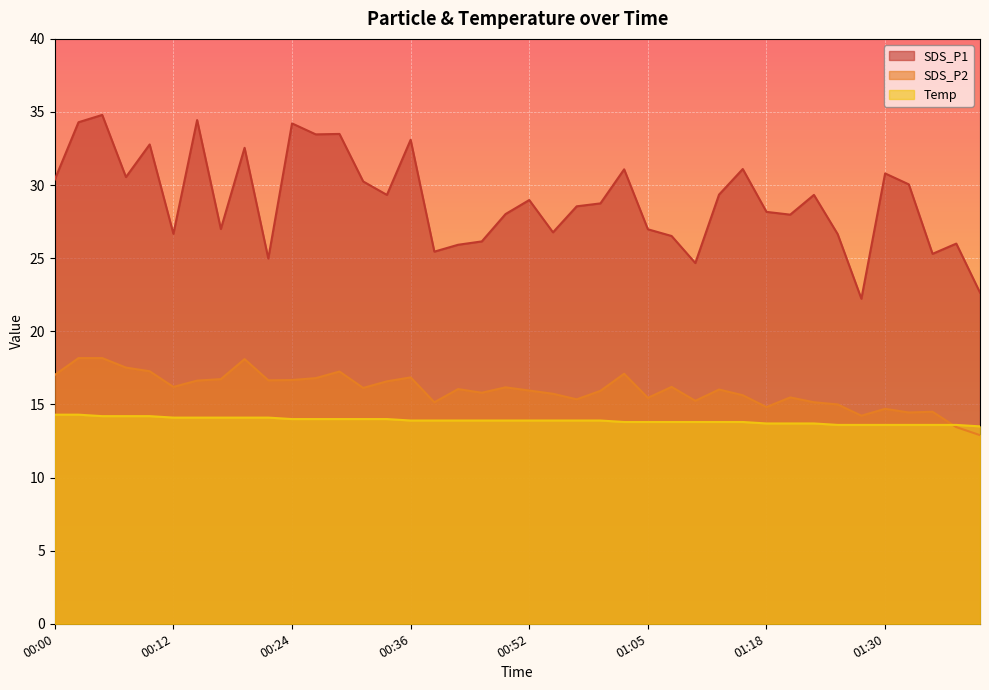

What is the difference between the maximum and second lowest values in the Temp series?

0.7